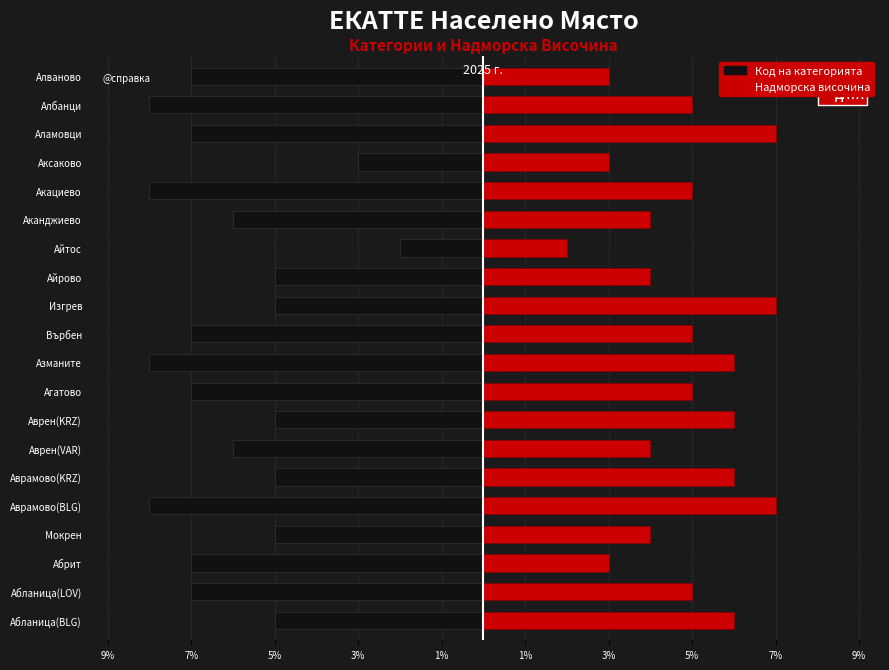

How many bars are there in total?

40